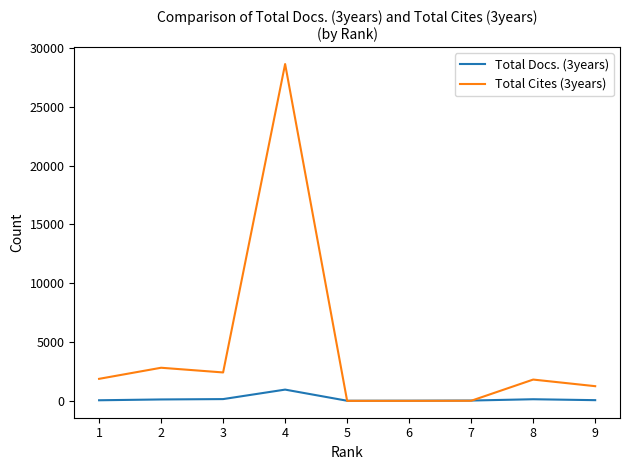

How many times do Total Cites (3years) and Total Docs. (3years) cross each other?

2